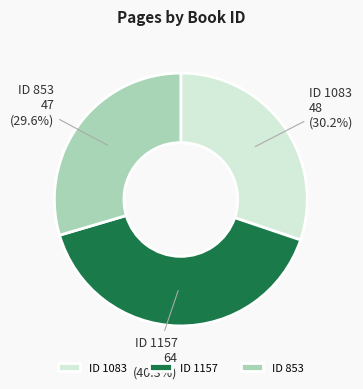

How many segments does this pie chart have?

3